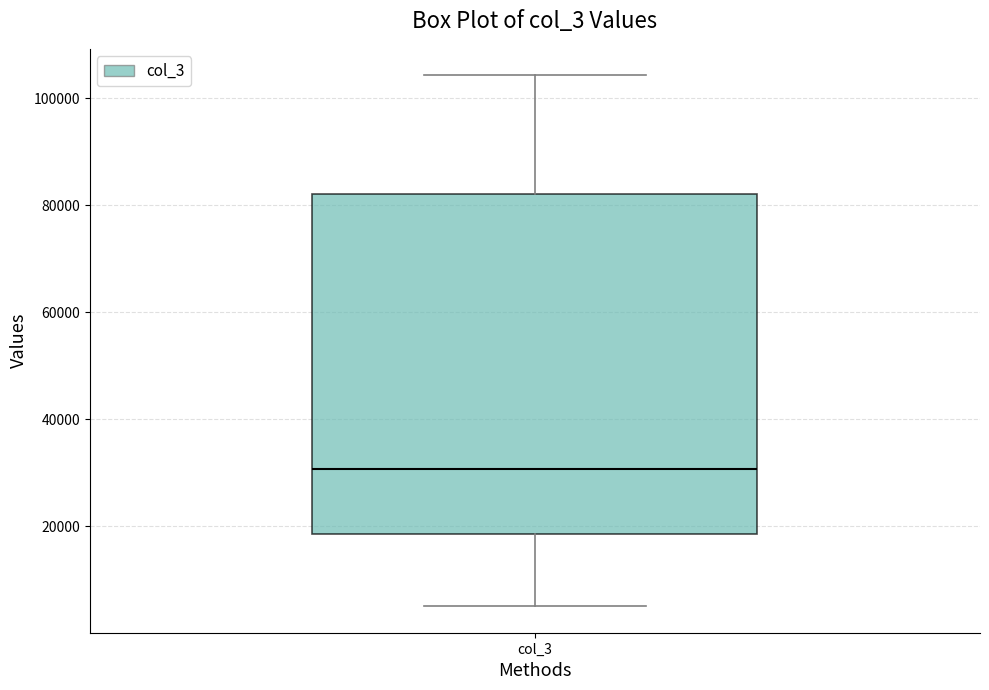

Where does the lower whisker of the box for col_3 end on the y-axis? The values are not printed on the chart, so give them approximately, as read against the axis.

6000